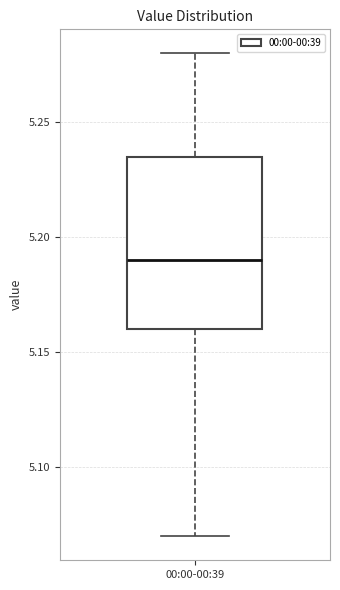

Read this box plot against the y-axis: the position of the median line, the range covered by the box, and the ends of both whiskers. The values are not printed on the chart, so give them approximately, as read against the axis.

median 5.190, box 5.160 to 5.235, whiskers 5.070 to 5.280